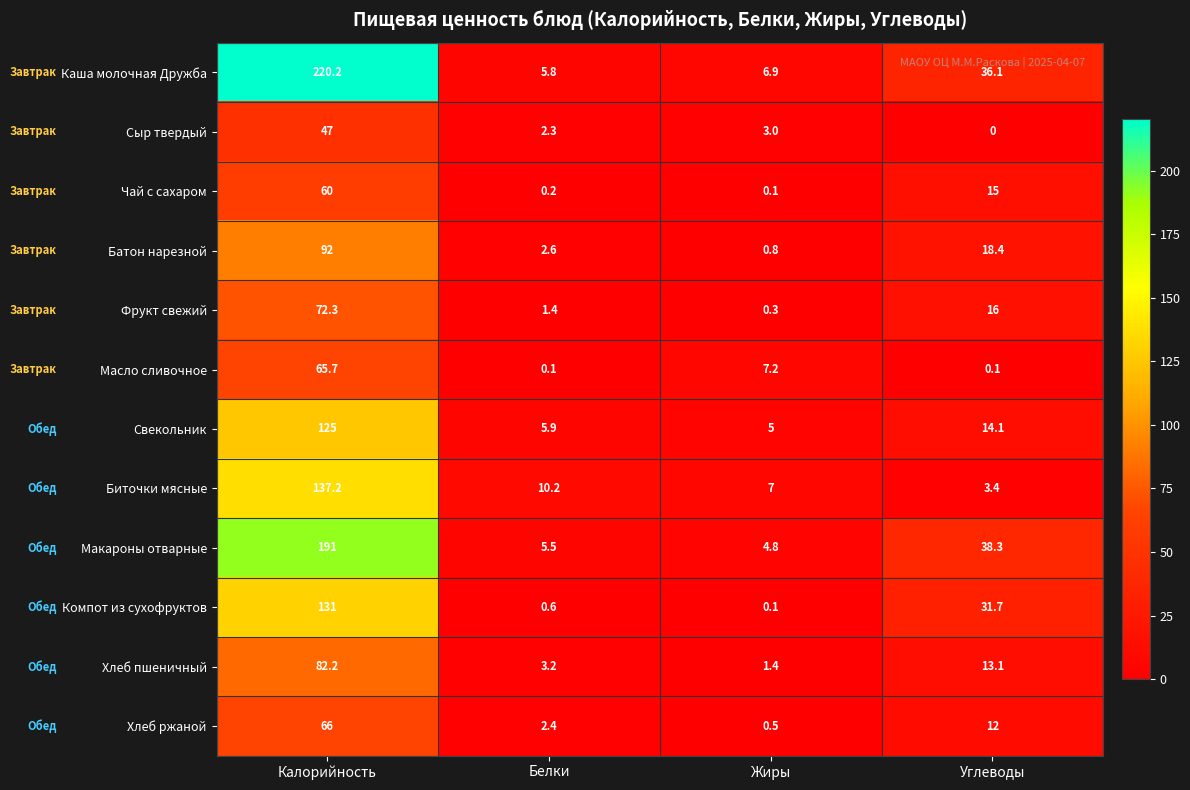

What is the difference between the highest and lowest values at Калорийность?

173.2